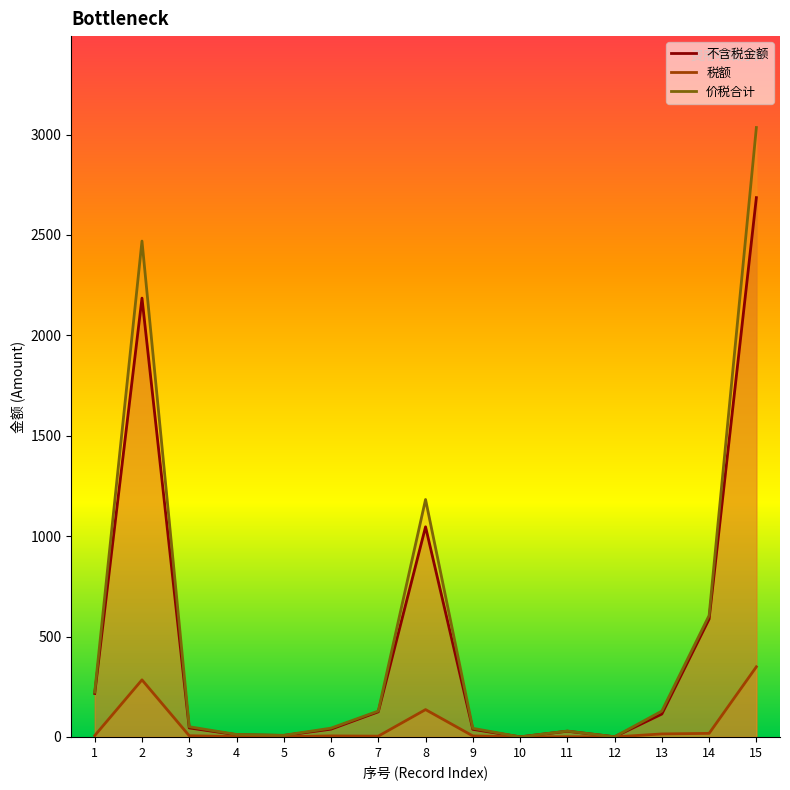

Which category has the lowest value in the 价税合计 series?

10